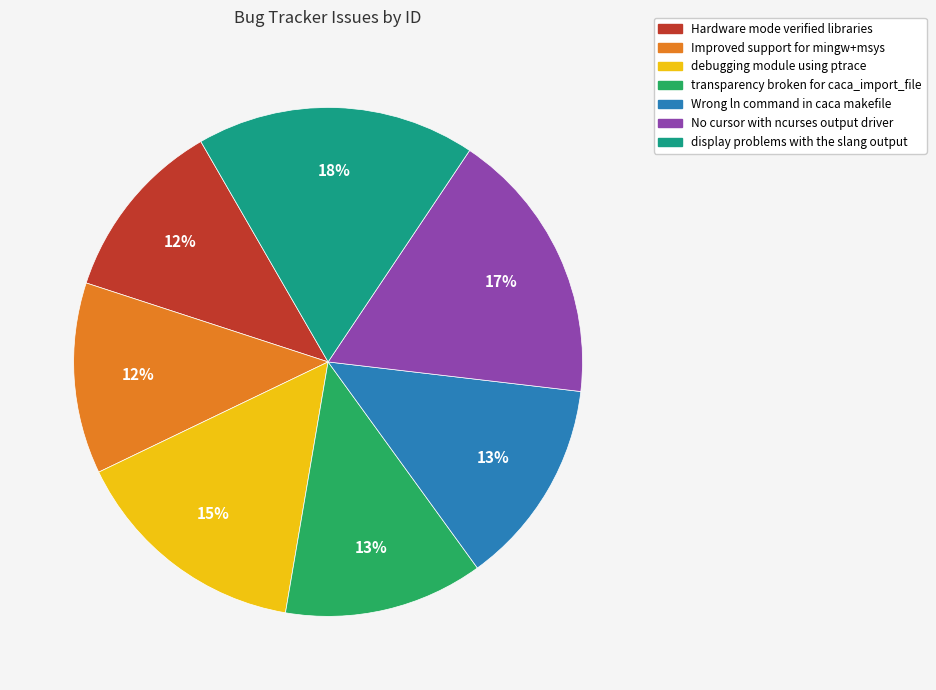

How many slices are in this pie chart?

7